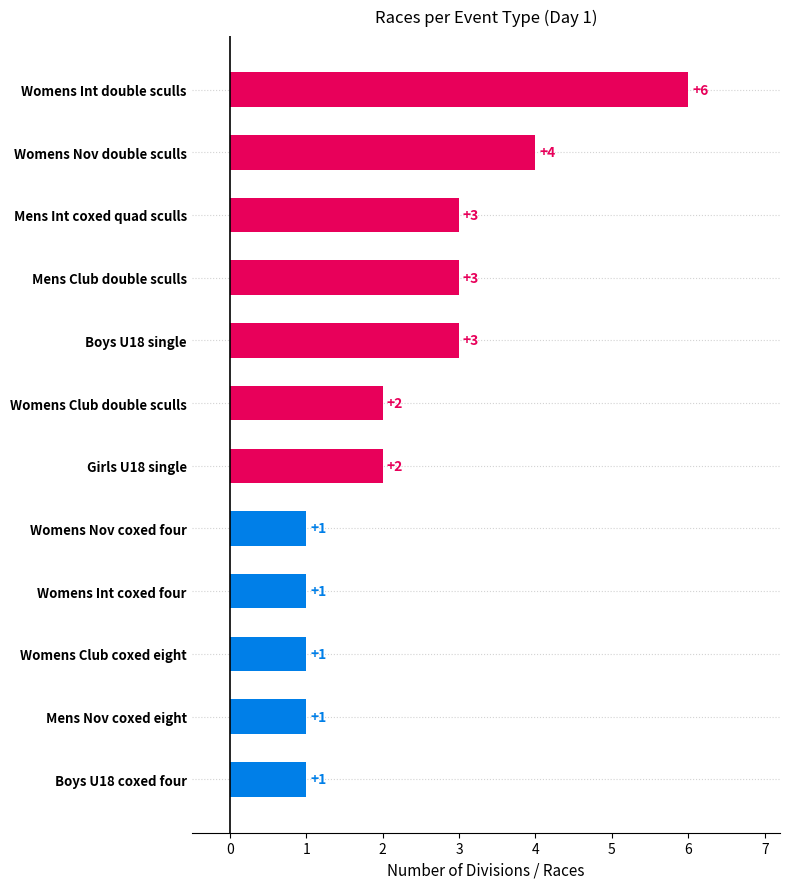

The value at Womens Int double sculls is 6. True or false?

True